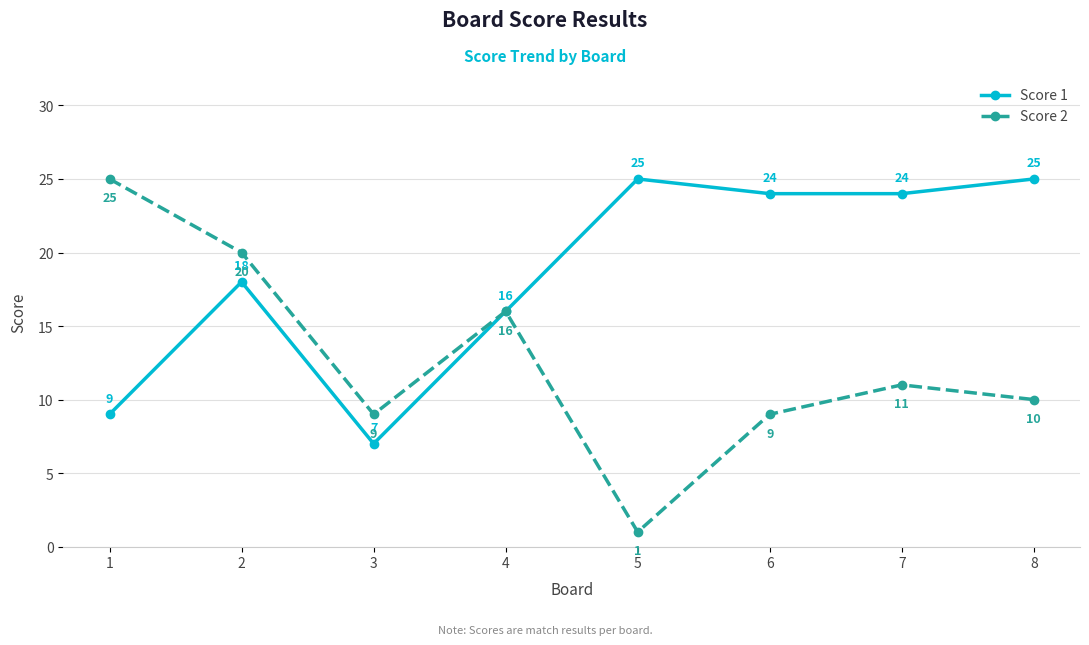

How many values in the Score 2 series are below 11?

4